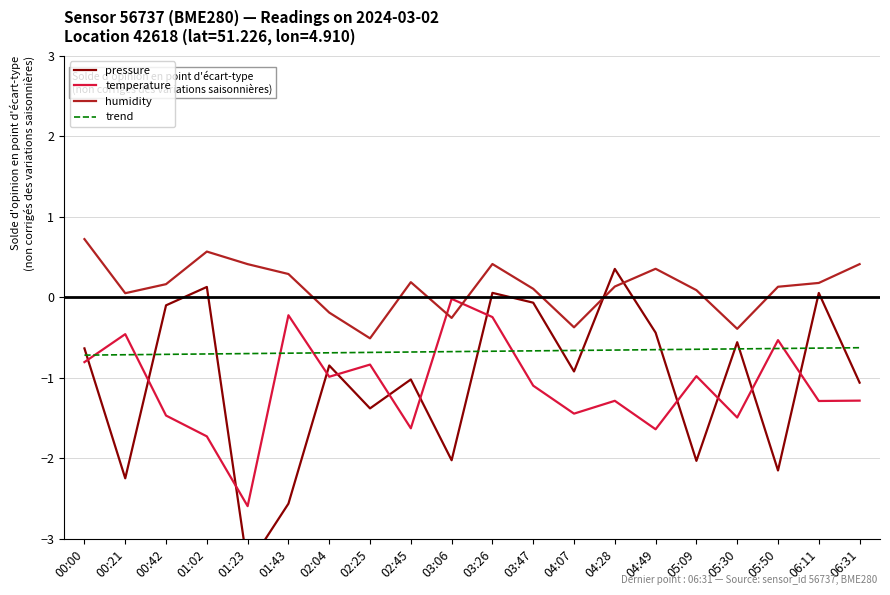

True or false: temperature has a value of -0.7 at 04:07.

False